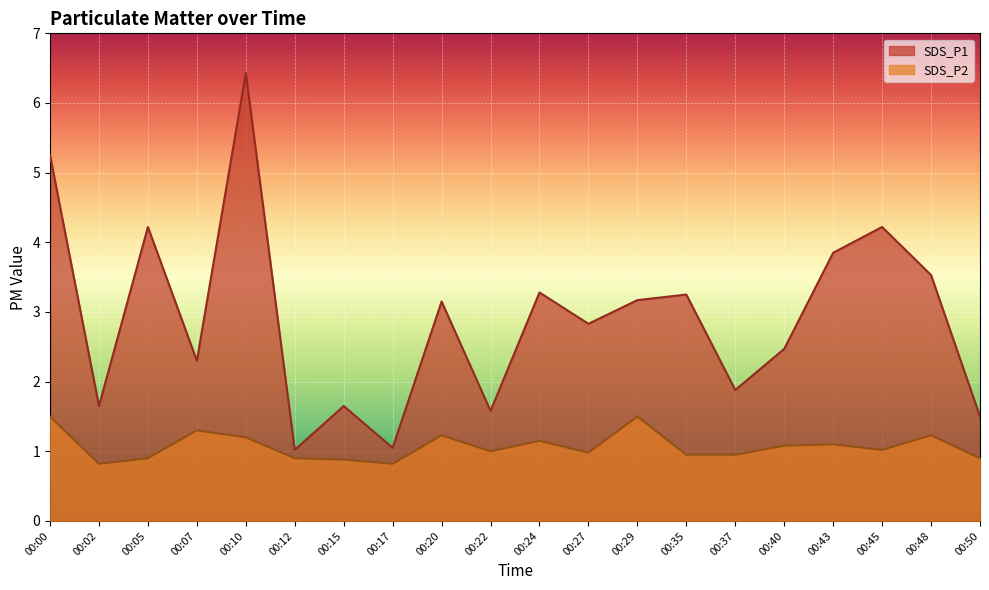

Read the SDS_P2 value at 00:40.

1.1